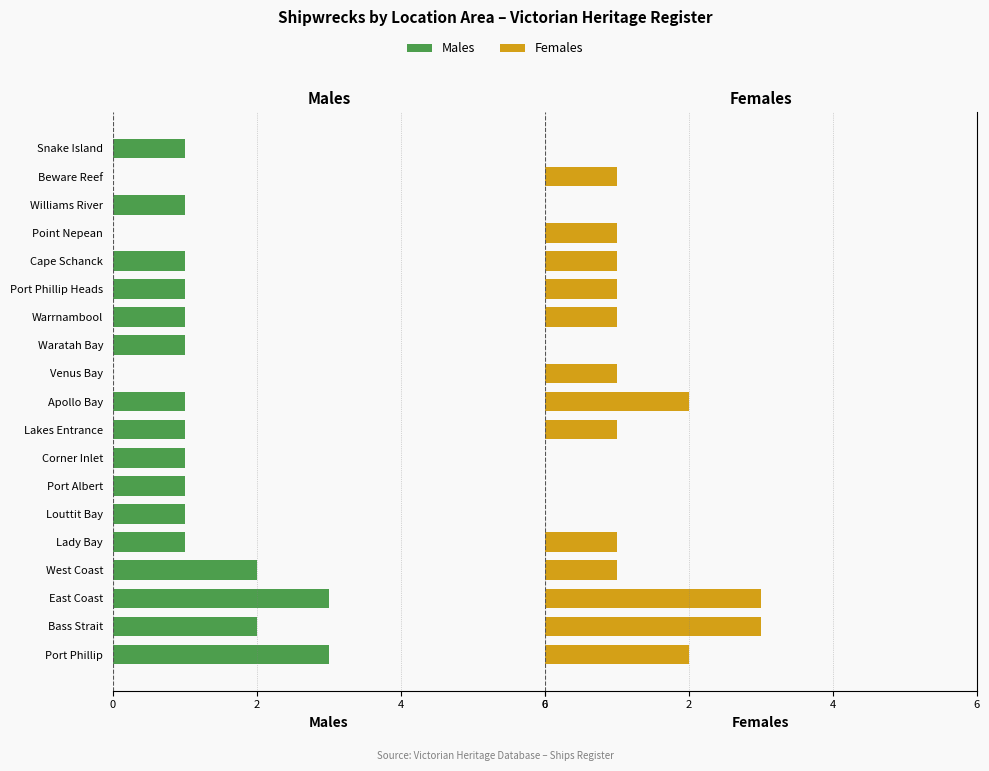

Reading right to left, transcribe all the data shown in this chart.

Males: -1	0	-1	0	-1	-1	-1	-1	0	-1	-1	-1	-1	-1	-1	-2	-3	-2	-3
Females: 0	1	0	1	1	1	1	0	1	2	1	0	0	0	1	1	3	3	2